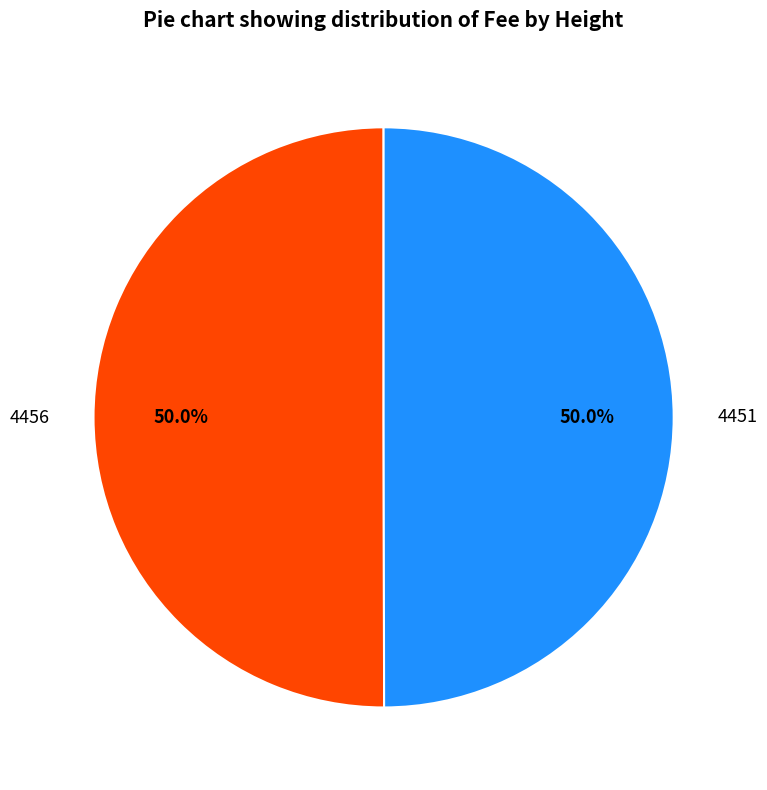

To the nearest percent, what percentage of the pie is 4456?

50%